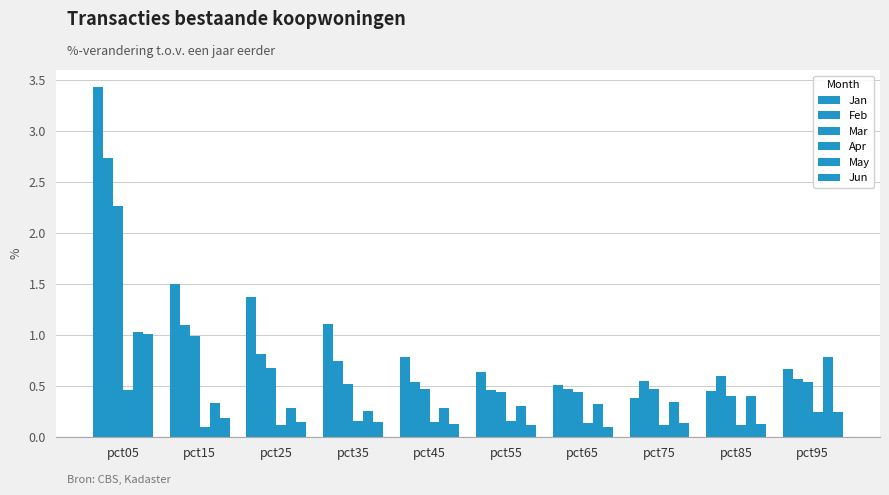

Does the chart contain any negative values?

No